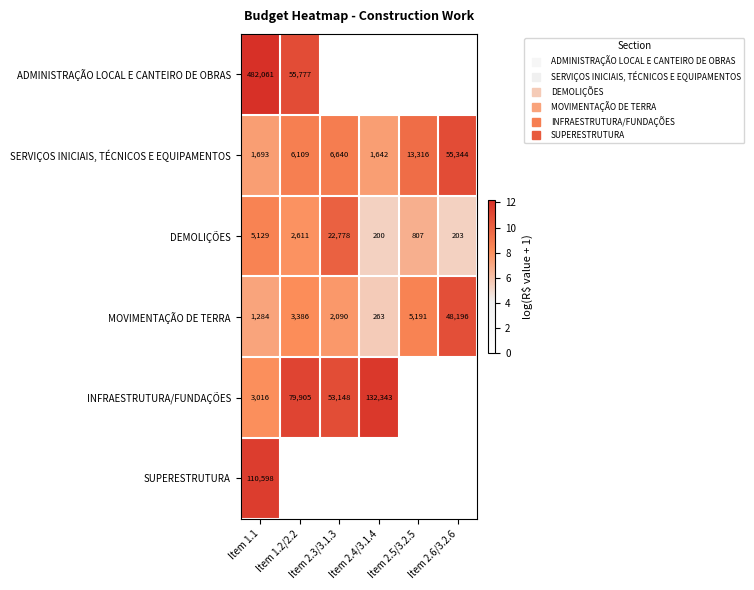

How many data points in SERVIÇOS INICIAIS, TÉCNICOS E EQUIPAMENTOS are less than 8?

2